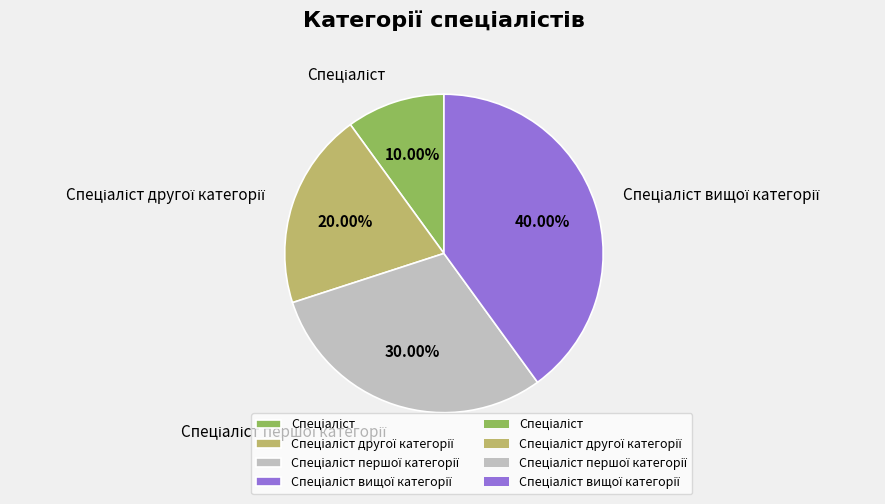

Is there a majority slice in this chart?

No